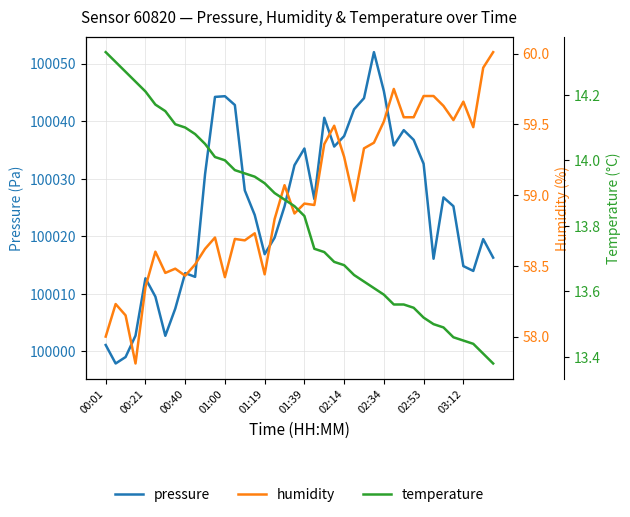

Is the value of humidity at 37 greater than the value of temperature at 01:00?

Yes